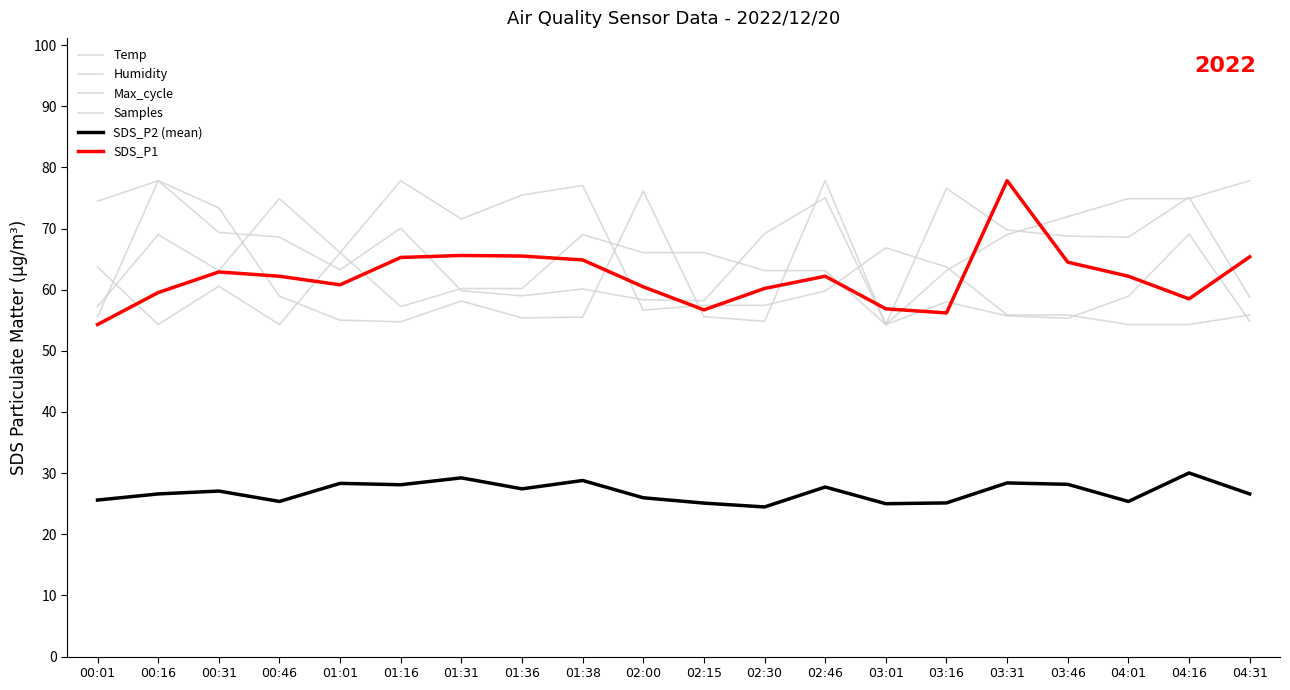

How many times do Humidity and Max_cycle cross each other?

7